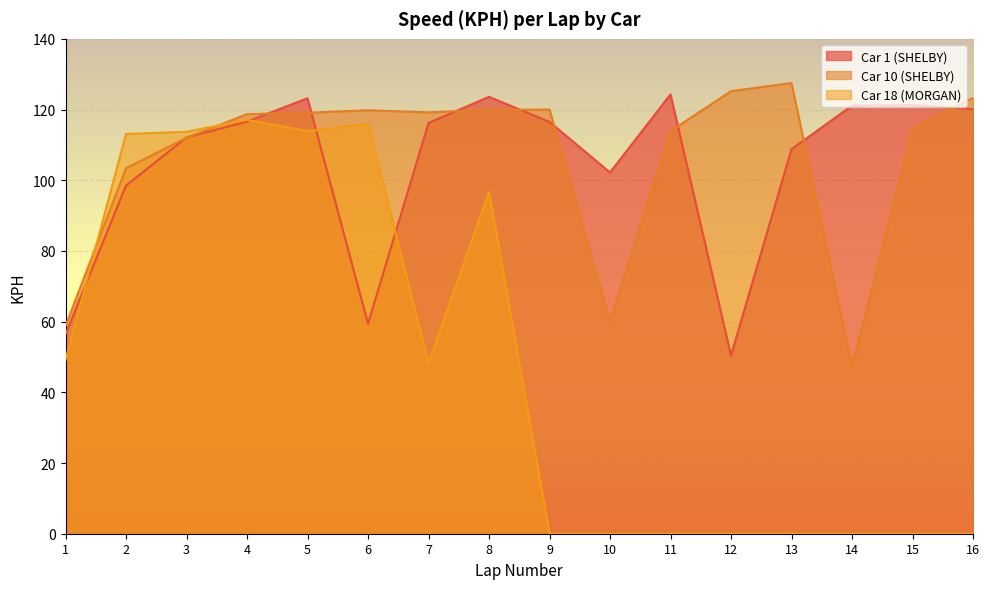

What is the difference between the Car 1 (SHELBY) values at 13 and 9?

7.7